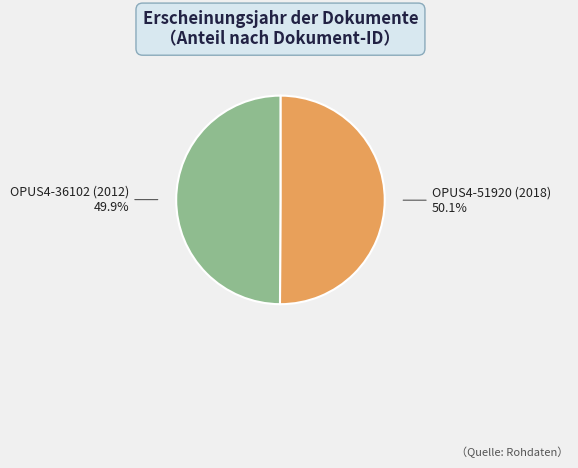

Does any single category account for the majority?

Yes